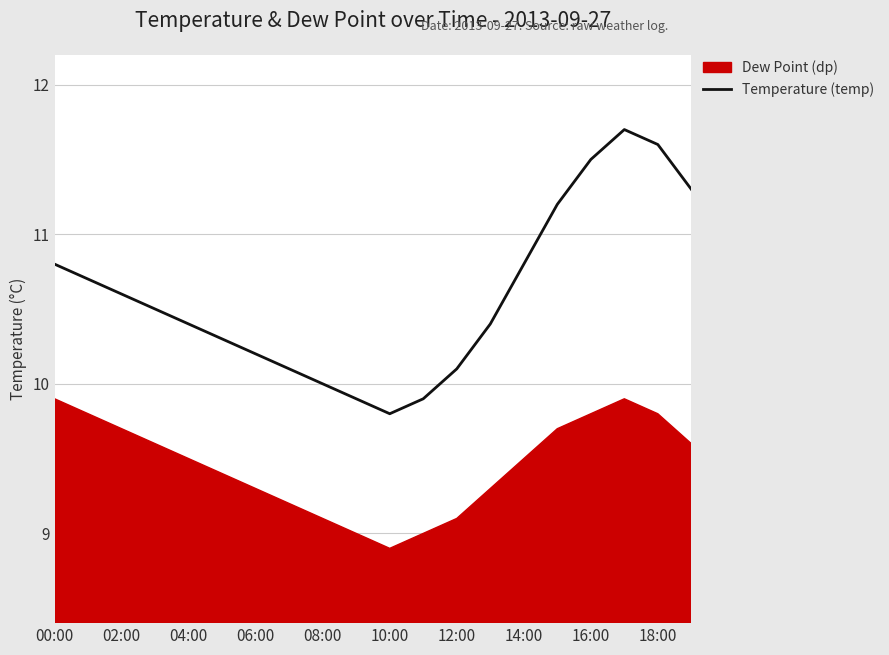

Is it true that Temperature (temp) equals 2.7 at 04:00?

False